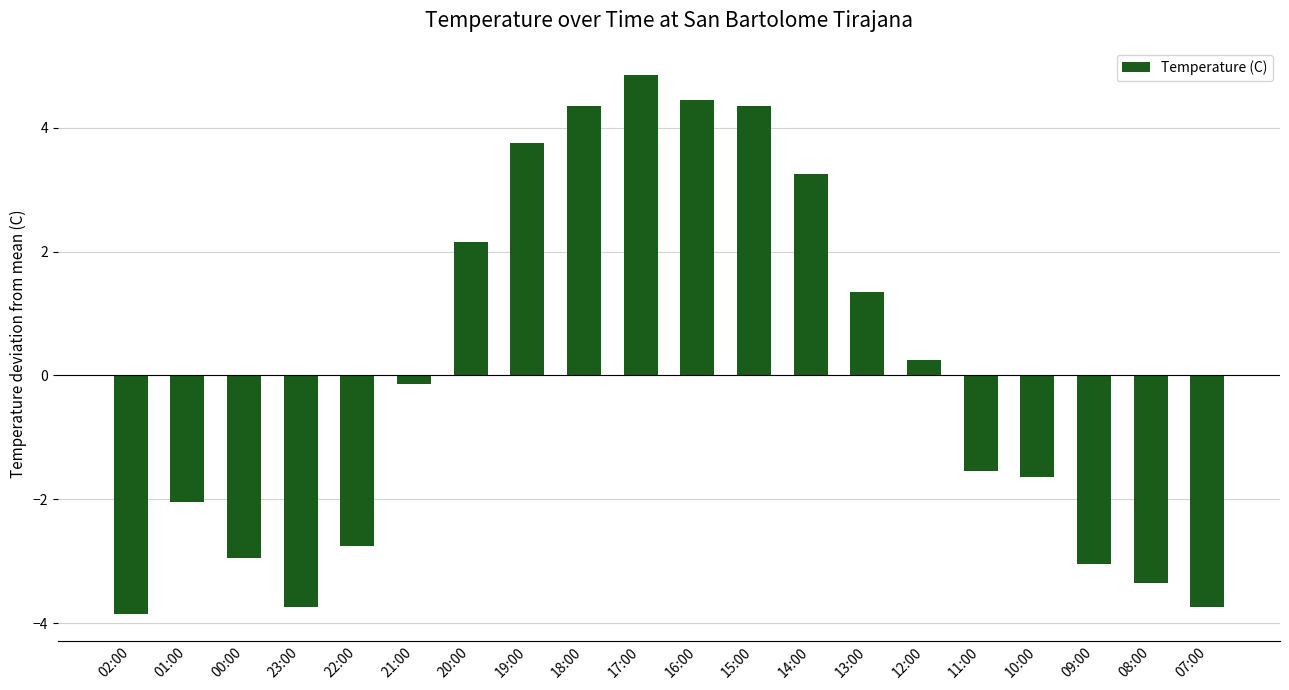

What position from the left is 15:00?

12